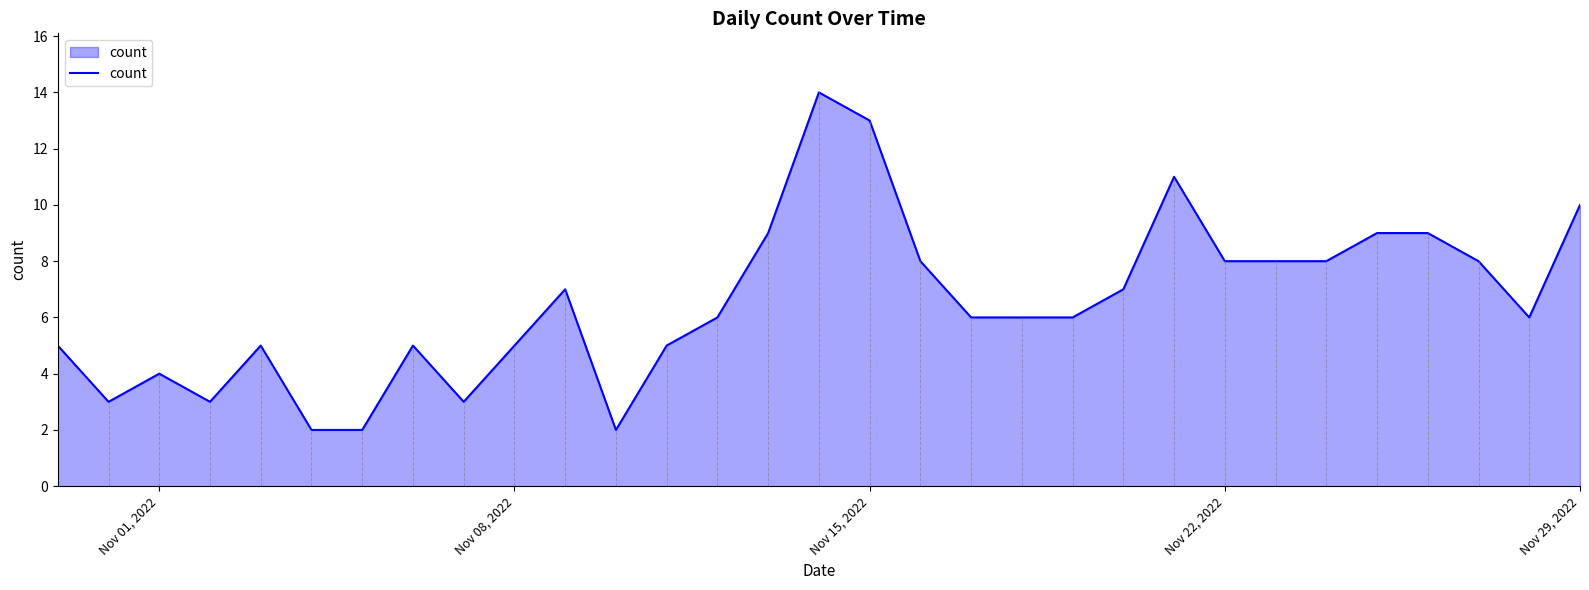

What is the difference between the maximum and minimum values?

12